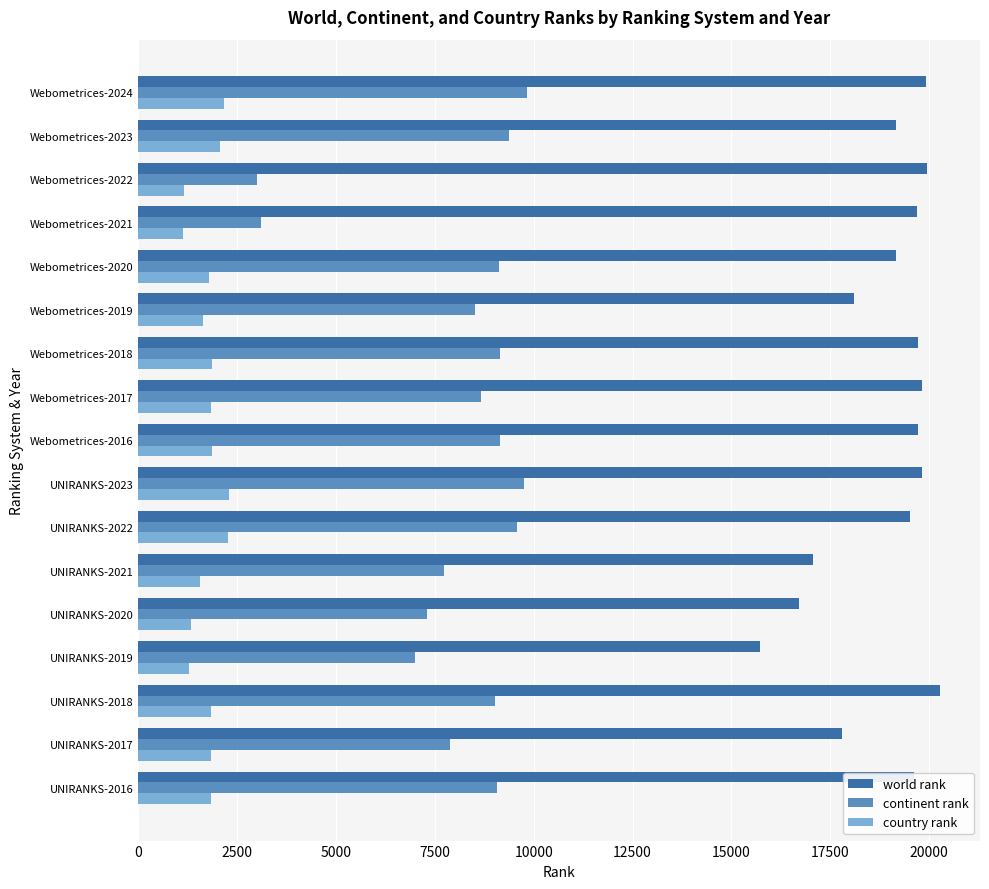

At which label does world rank reach its minimum?

UNIRANKS-2019